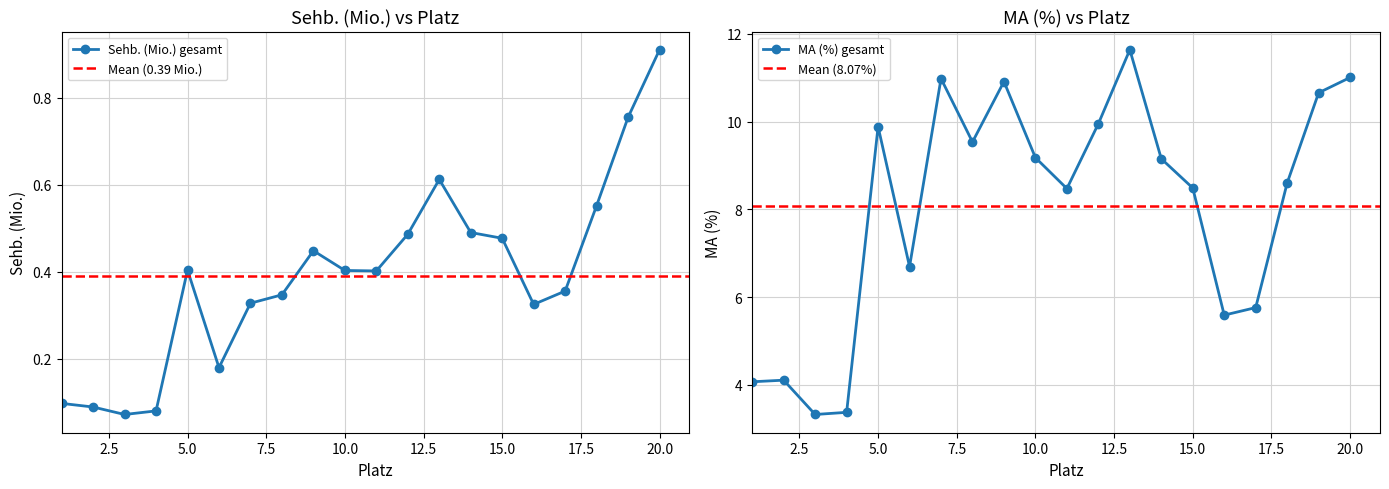

Which series has the largest total across all categories?

MA (%) gesamt